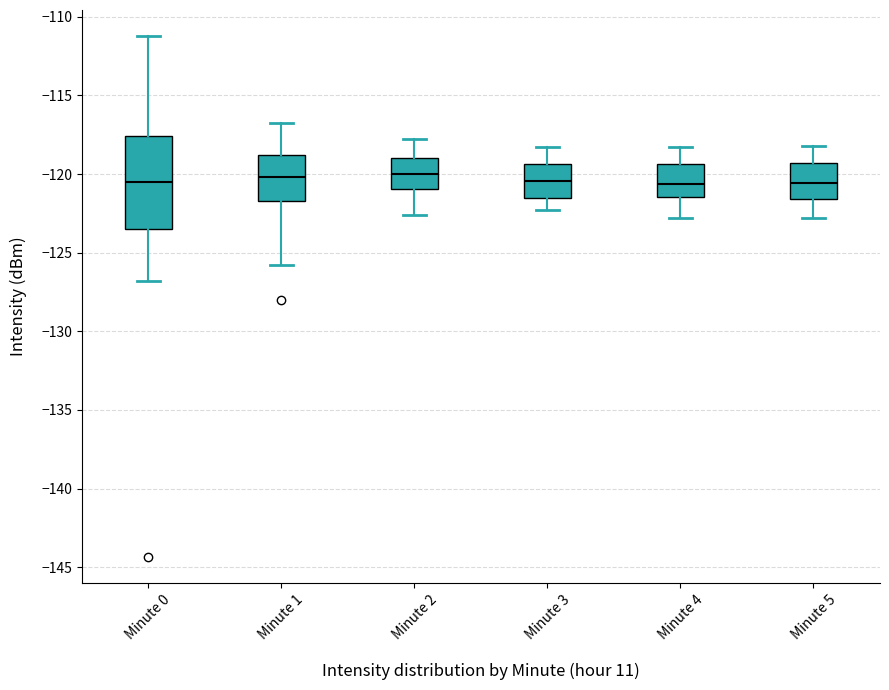

Comparing the boxes themselves (not the whiskers), which one is the tallest?

Minute 0